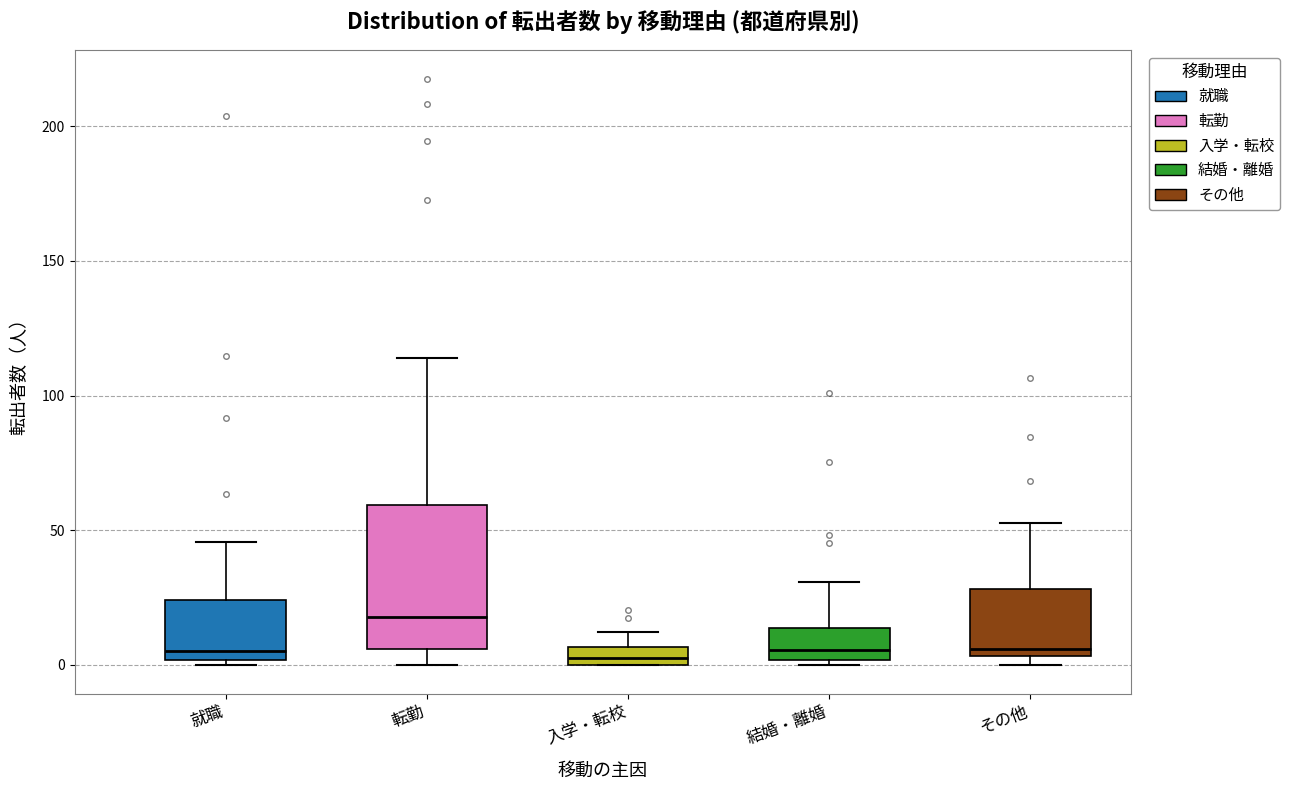

Which box's median line is the highest?

転勤